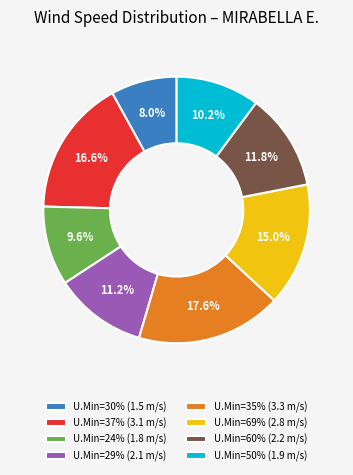

Approximately how many times larger is the value at U.Min=60% (2.2 m/s) compared to U.Min=35% (3.3 m/s)?

0.7